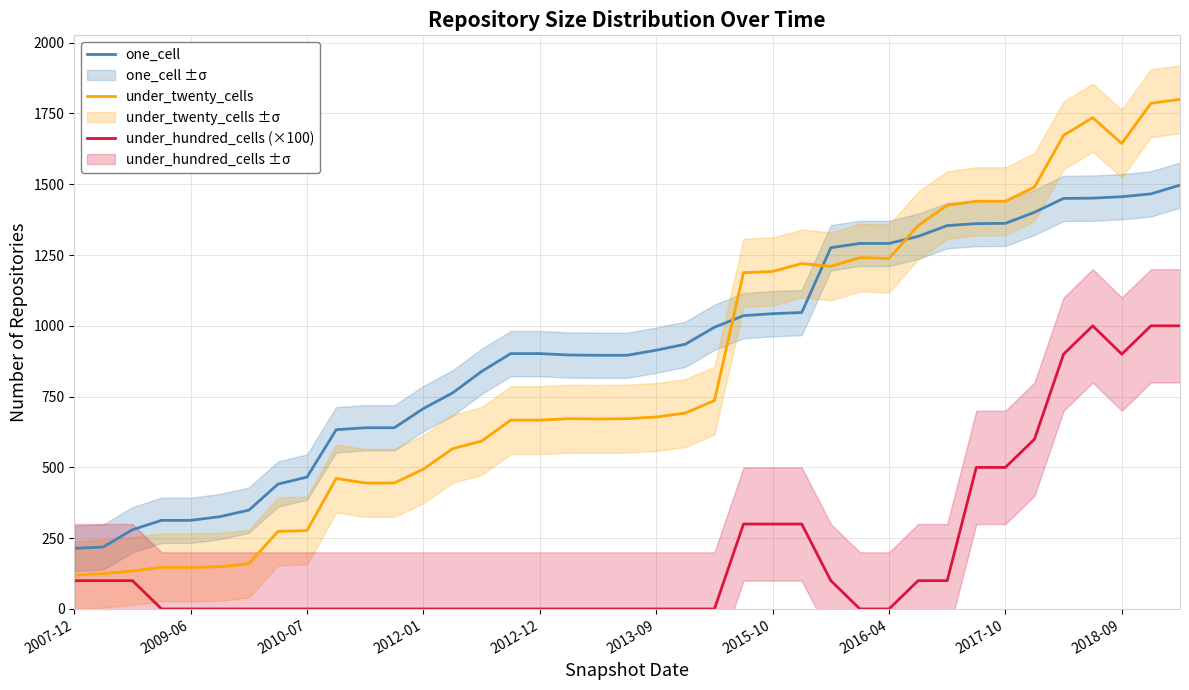

How many data points in under_twenty_cells are less than 672?

18